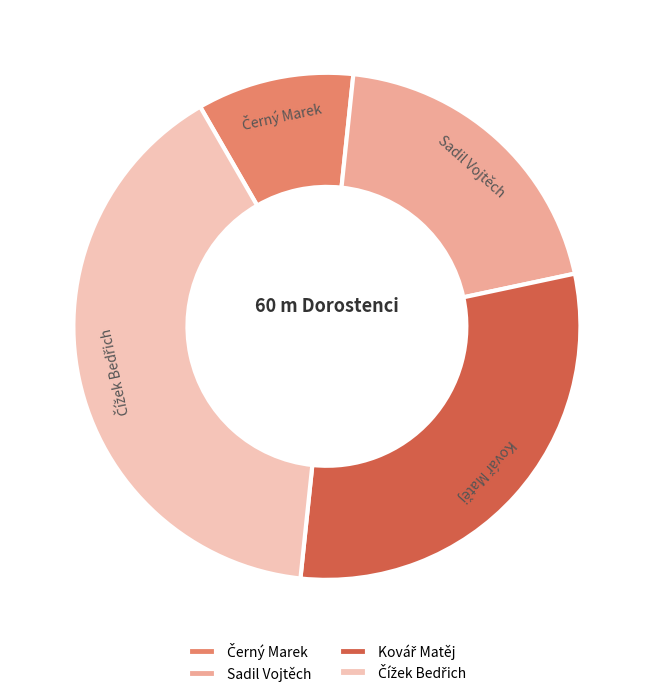

Does Sadil Vojtěch represent more than half of the total?

No